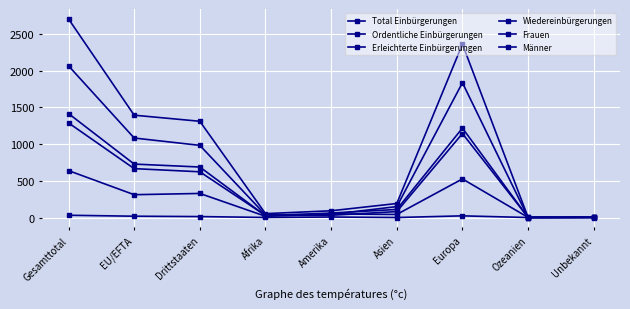

At which category is the sum across all series the highest?

Gesamttotal